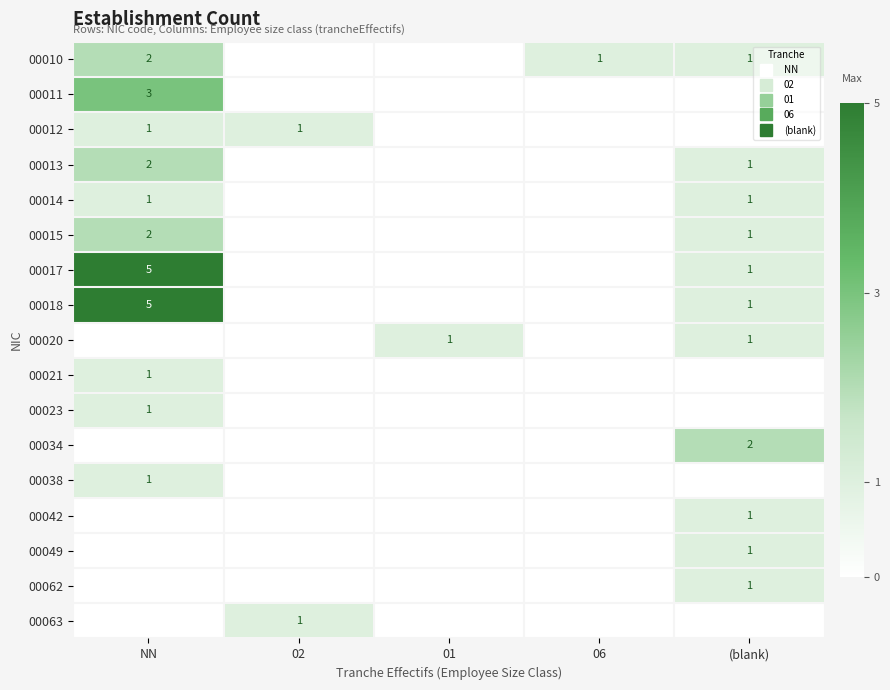

Is the value of 00010 at 01 greater than the value of 00012 at 01?

No